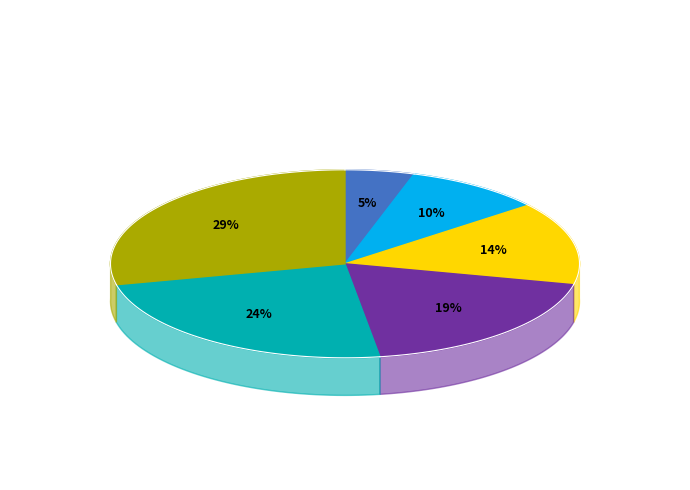

The Faltusová Renata slice represents 34% of the pie. True or false?

False